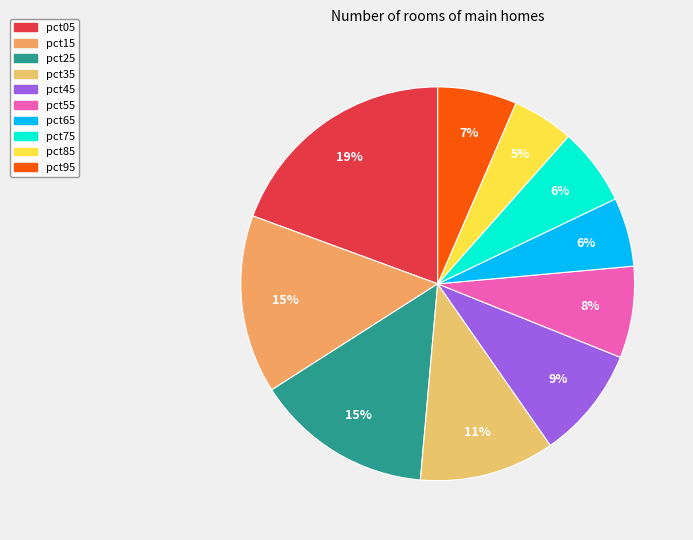

What percentage is the pct65 slice, to the nearest percent?

6%